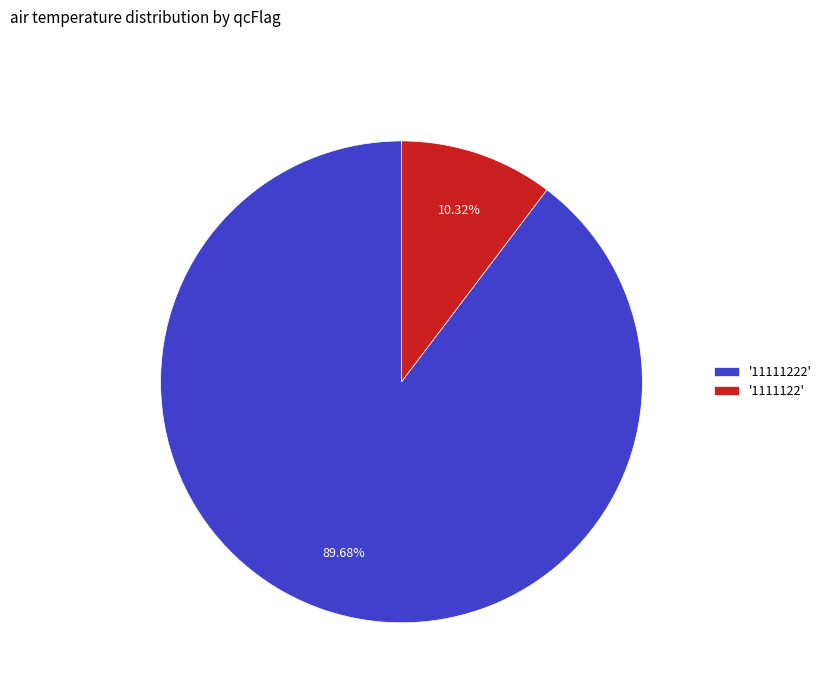

Is the sum of '11111222' and '1111122' greater than half?

Yes